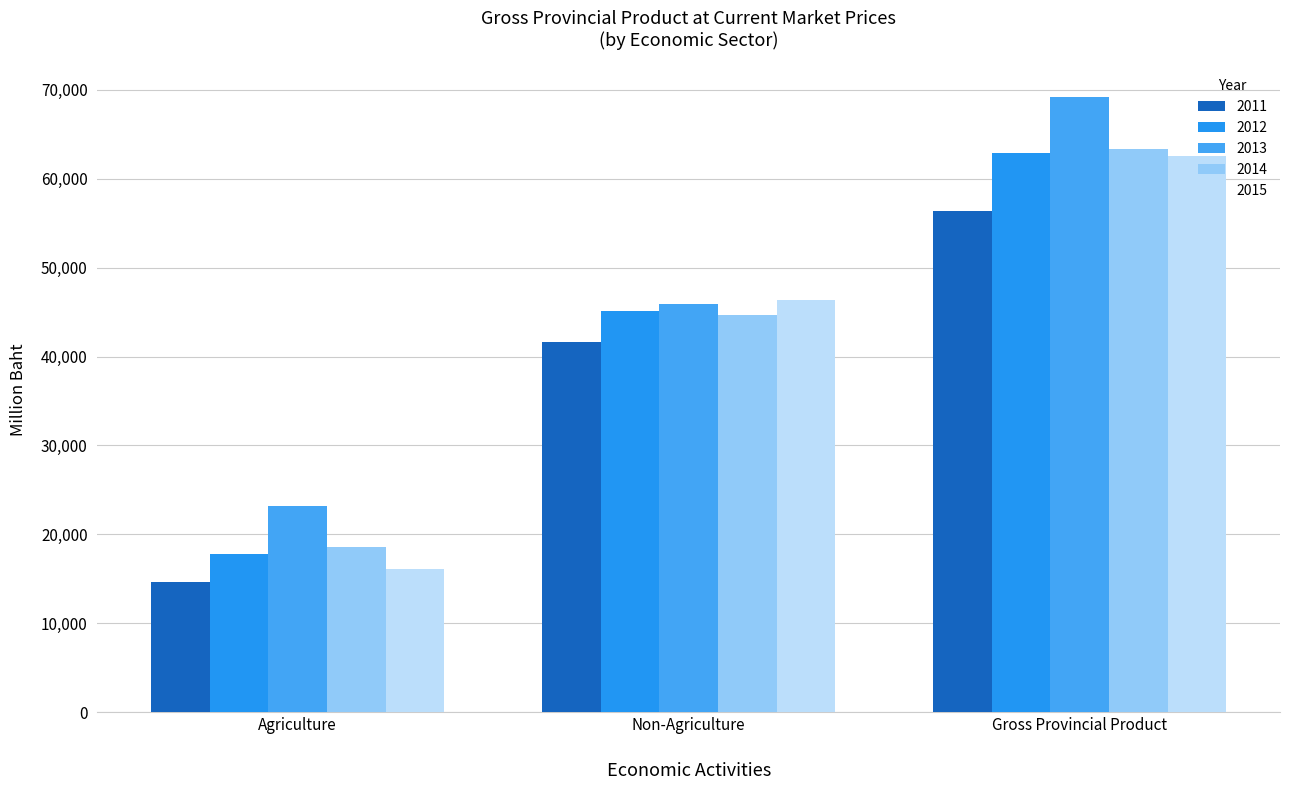

What is the total value across all series at Agriculture?

90531